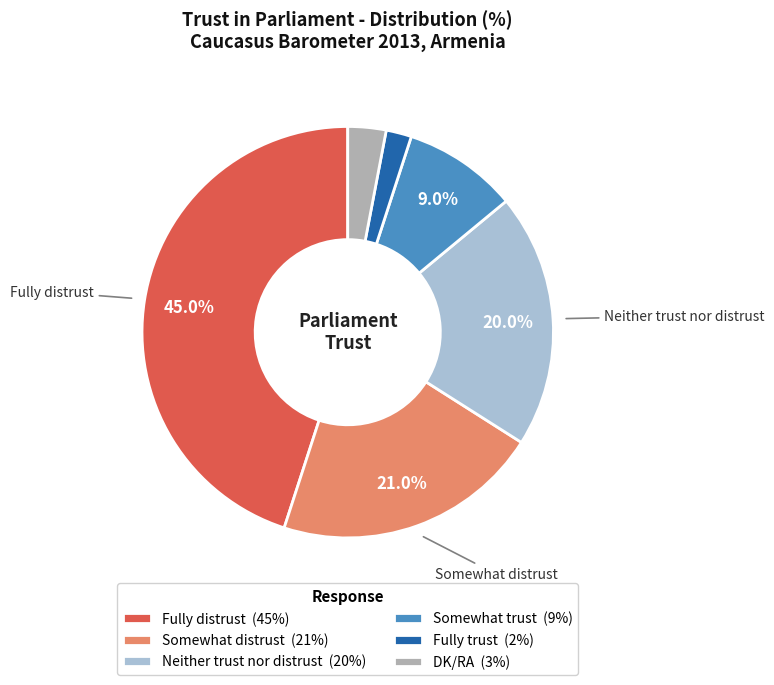

Approximately how many times larger is the value at Fully distrust (45%) compared to Somewhat trust (9%)?

5.0